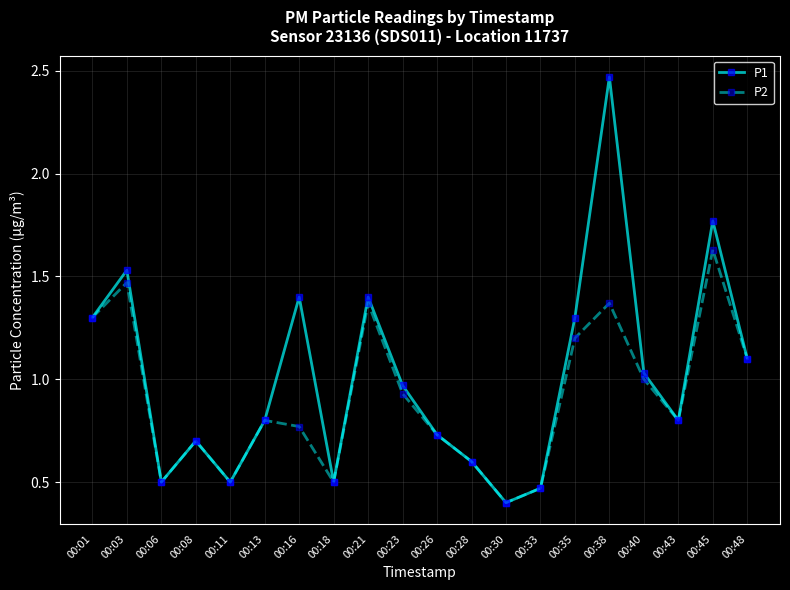

The value of P1 at 00:21 is 1.4. True or false?

True